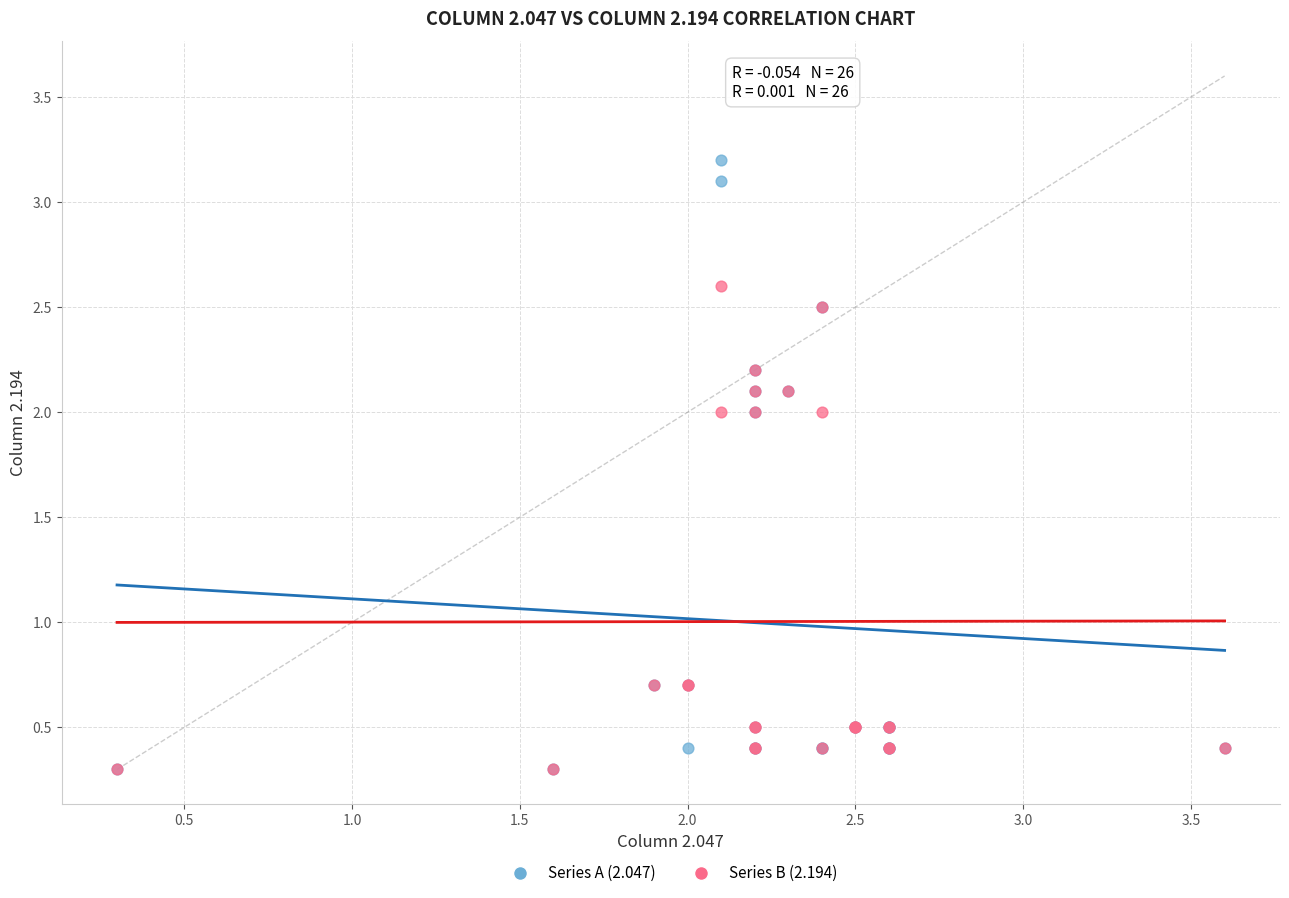

Which series has the largest Y range (max minus min)?

Series A (2.047)